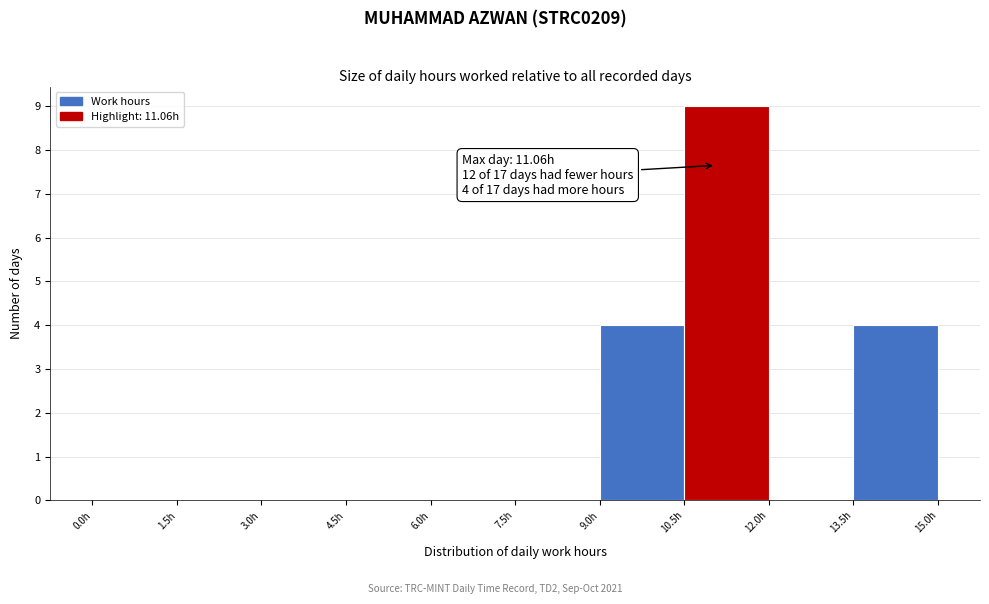

Over which range of the x-axis is the bar tallest?

10.5 to 12.0